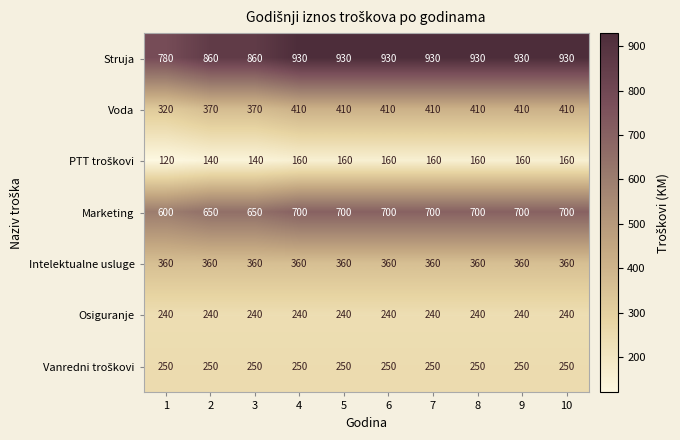

Which series has the largest range (max minus min)?

Struja